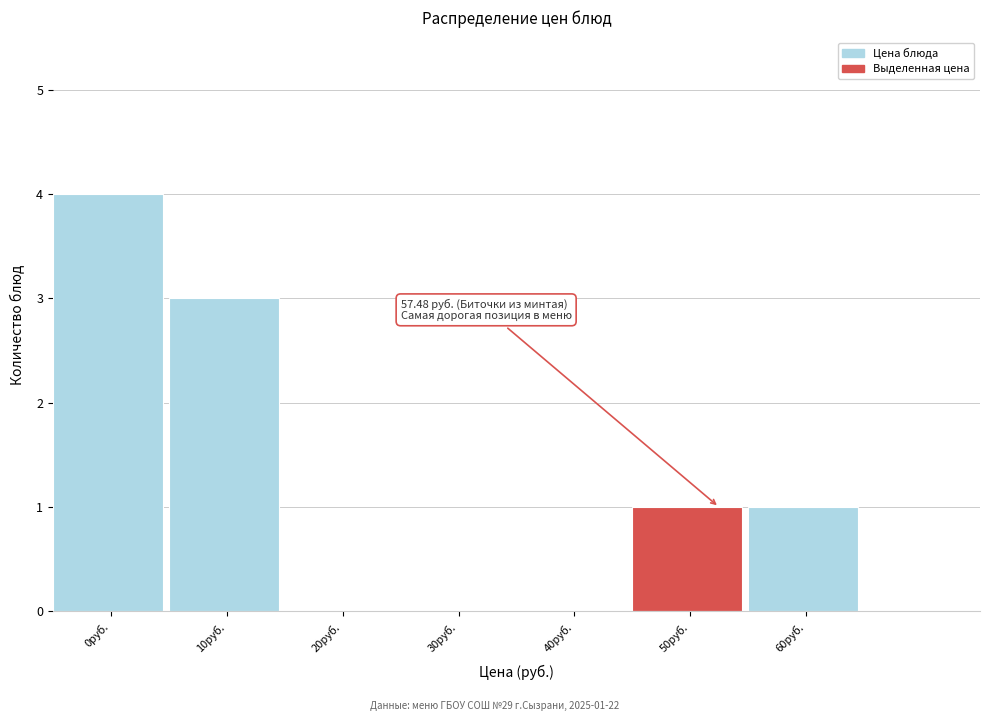

Reading left to right, extract all data points from this chart.

0руб.=4	10руб.=3	20руб.=0	30руб.=0	40руб.=0	50руб.=1	60руб.=1